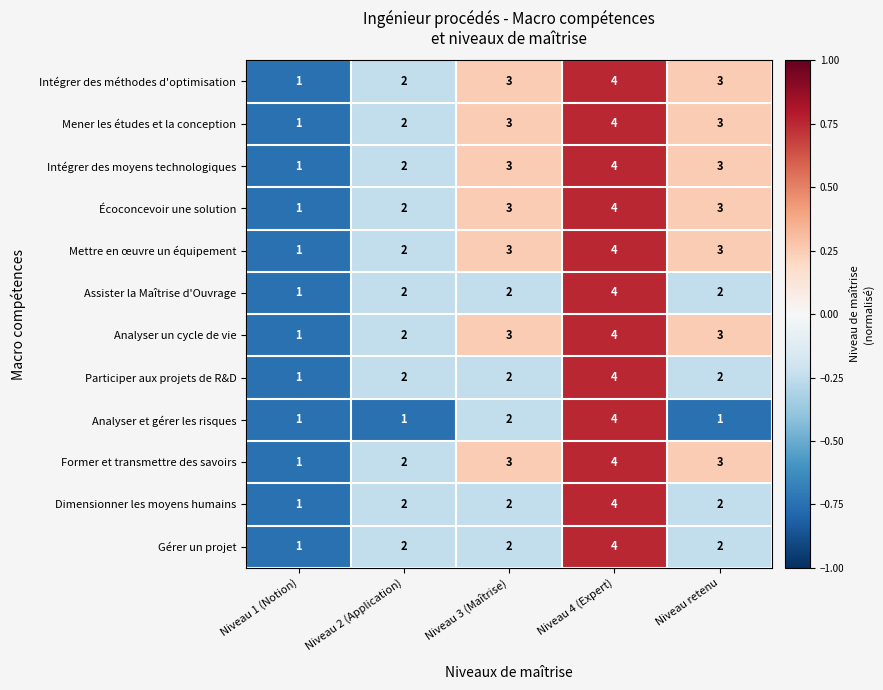

Is it true that Intégrer des méthodes d'optimisation equals 3 at Niveau retenu?

True